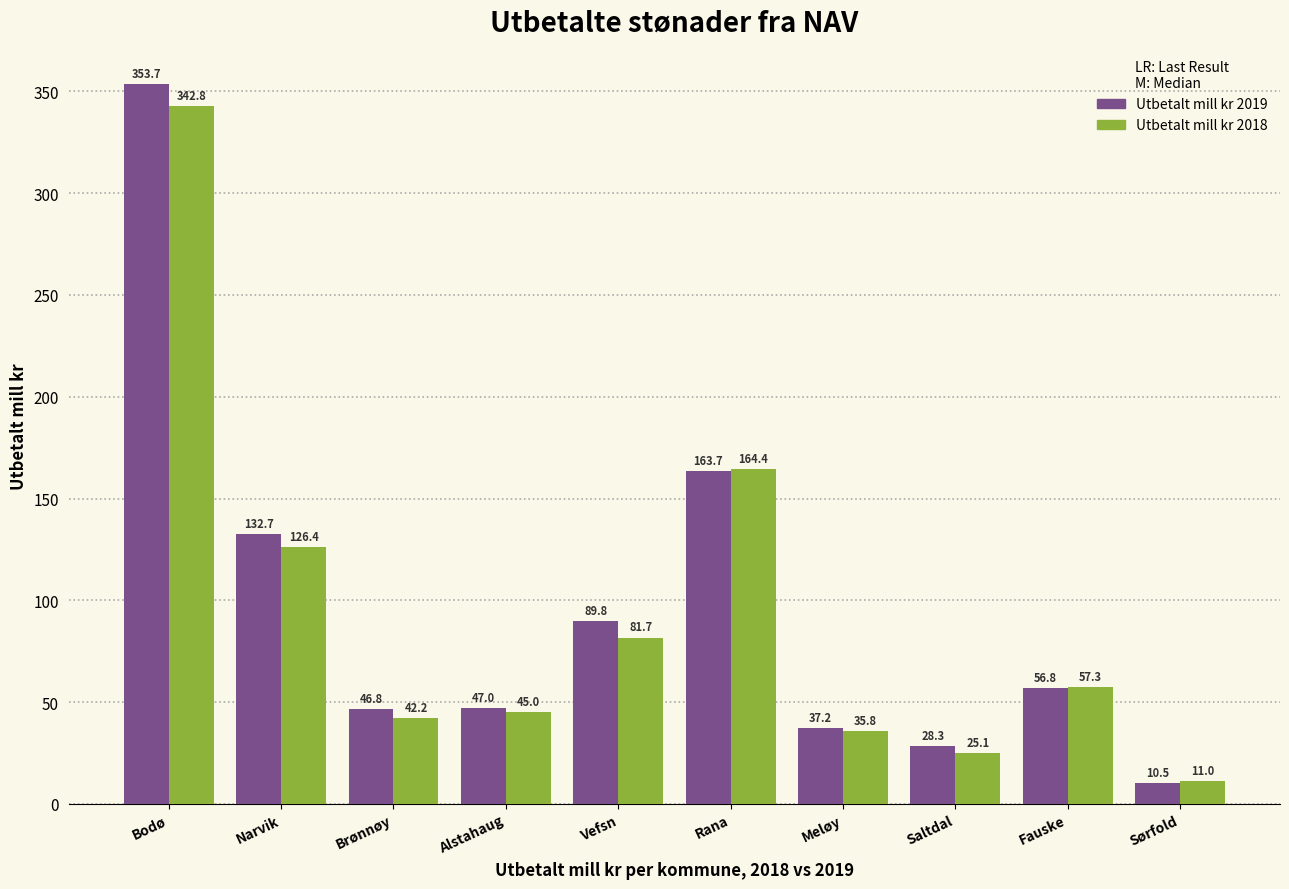

List the labels in order of Utbetalt mill kr 2018 value, smallest first.

Sørfold, Saltdal, Meløy, Brønnøy, Alstahaug, Fauske, Vefsn, Narvik, Rana, Bodø